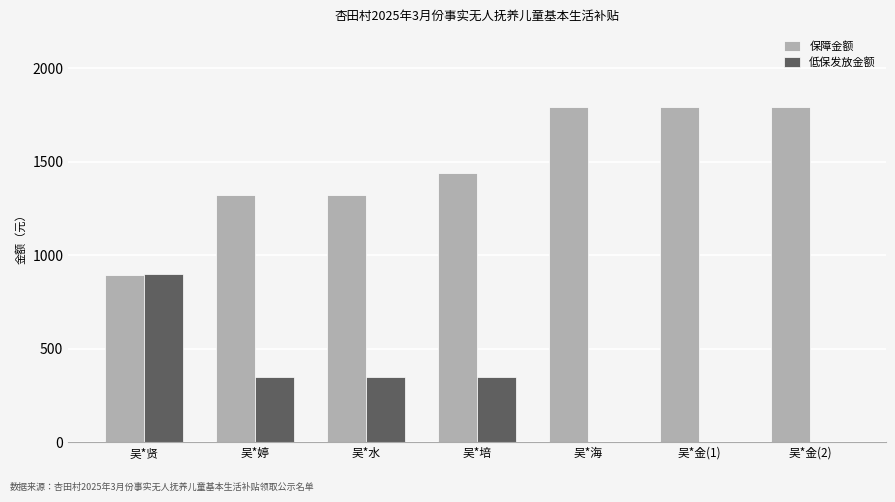

How many distinct data groups are displayed?

2